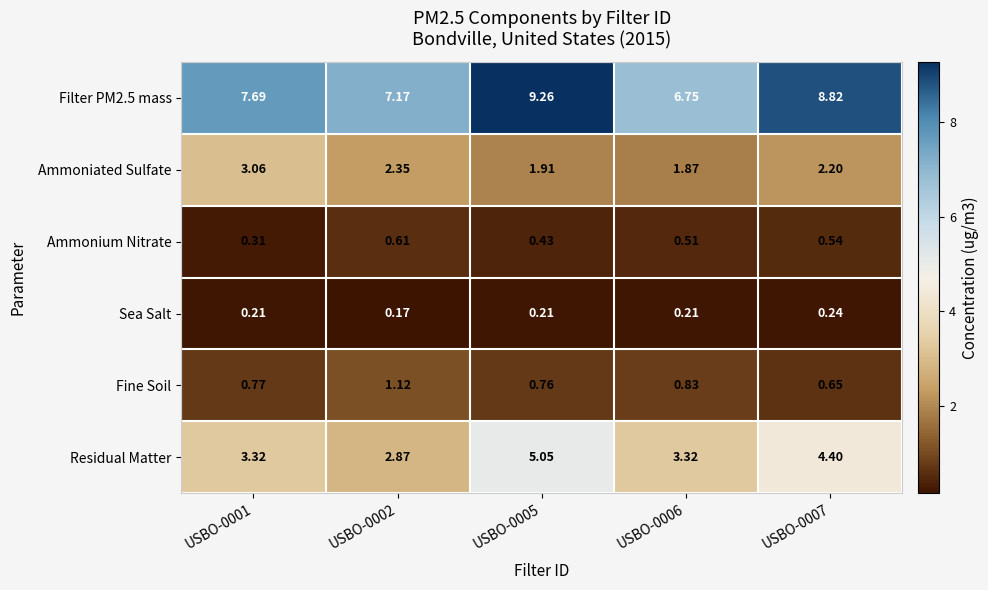

Is the value of Residual Matter at USBO-0007 greater than the value of Ammoniated Sulfate at USBO-0001?

Yes